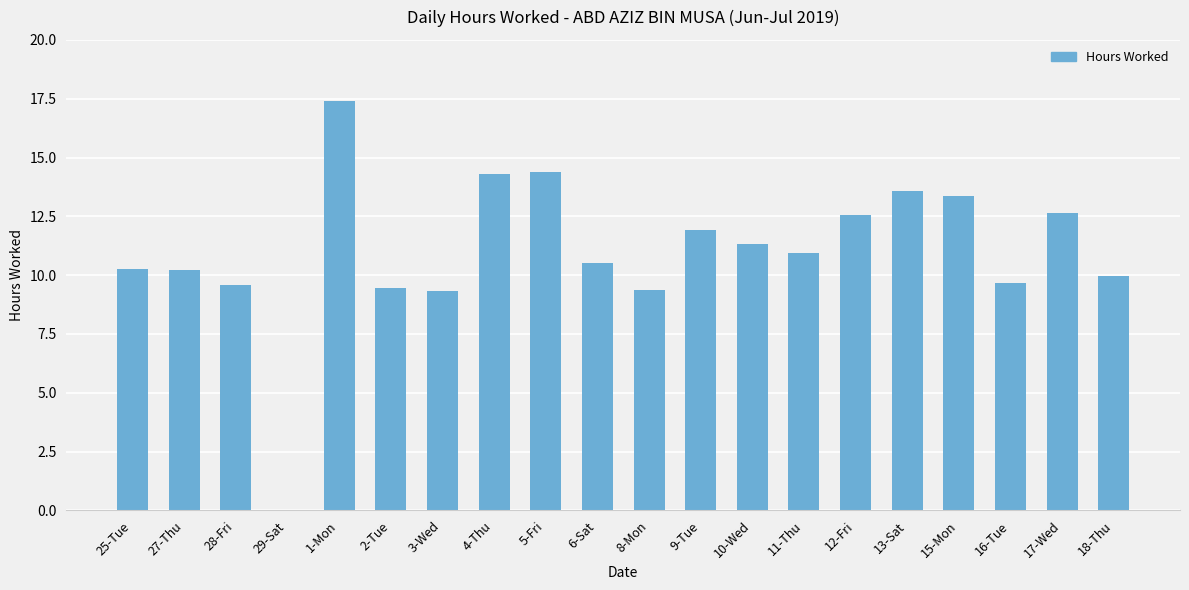

What is the change in value from 29-Sat to 13-Sat?

+13.6